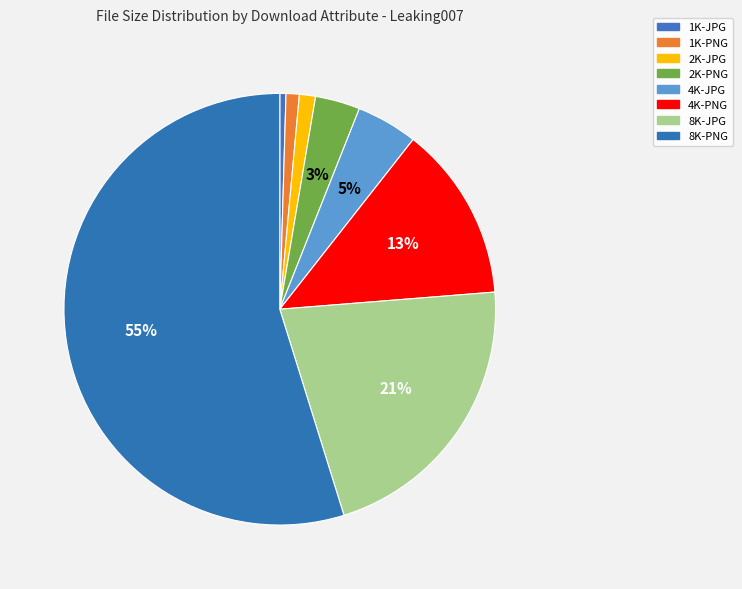

To the nearest percent, what portion does 1K-PNG represent?

1%